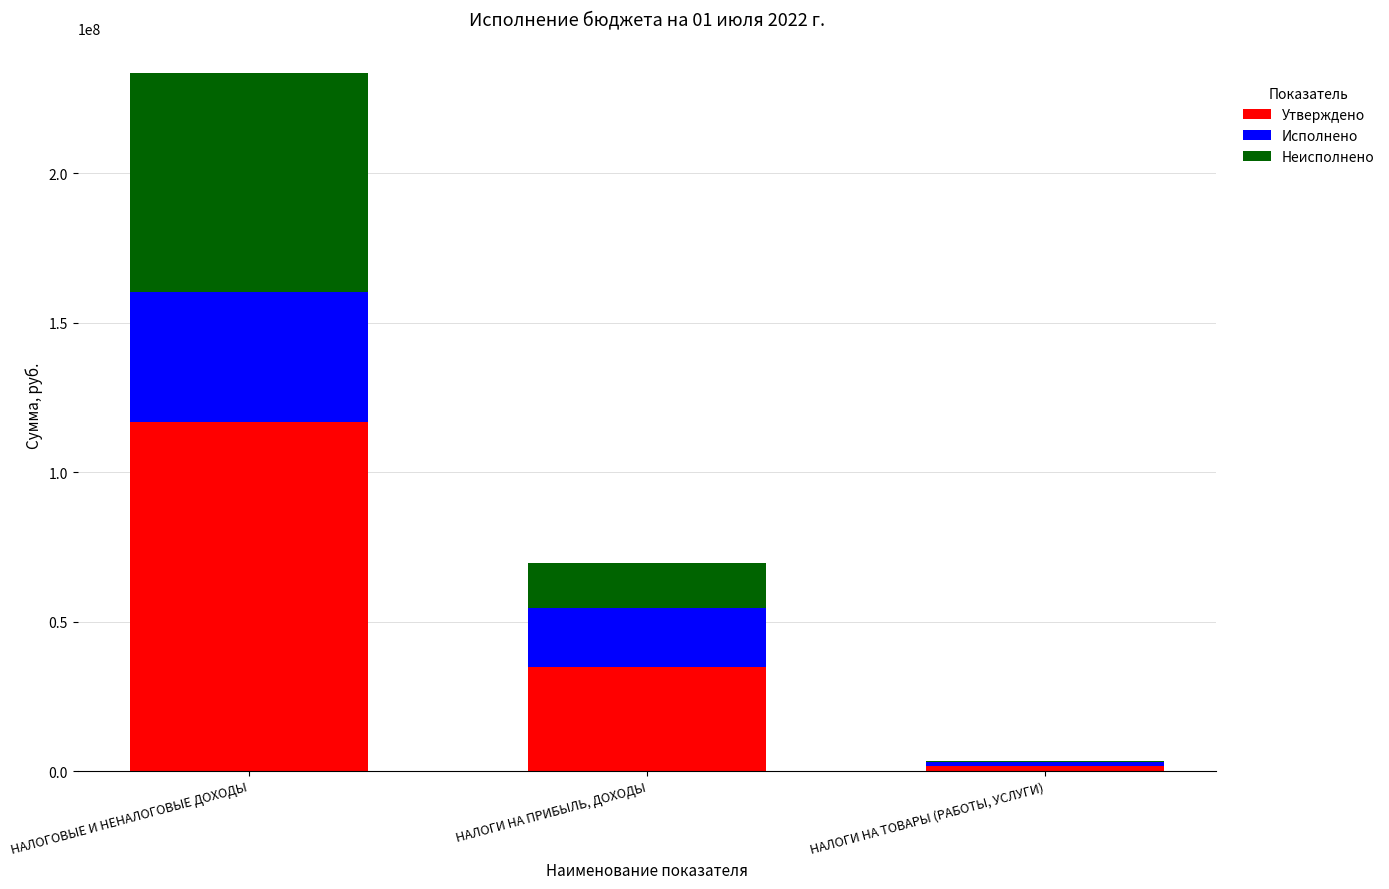

True or false: Утверждено has a value of 9347828.3 at НАЛОГИ НА ПРИБЫЛЬ, ДОХОДЫ.

False